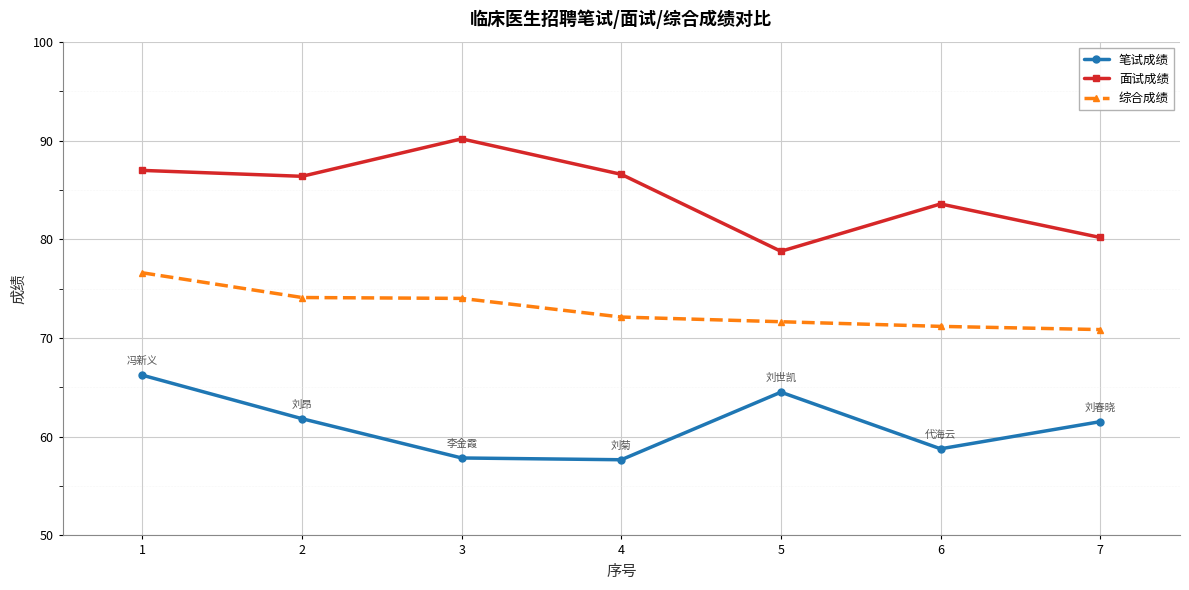

At 1, list the series in order from smallest to largest.

笔试成绩, 综合成绩, 面试成绩